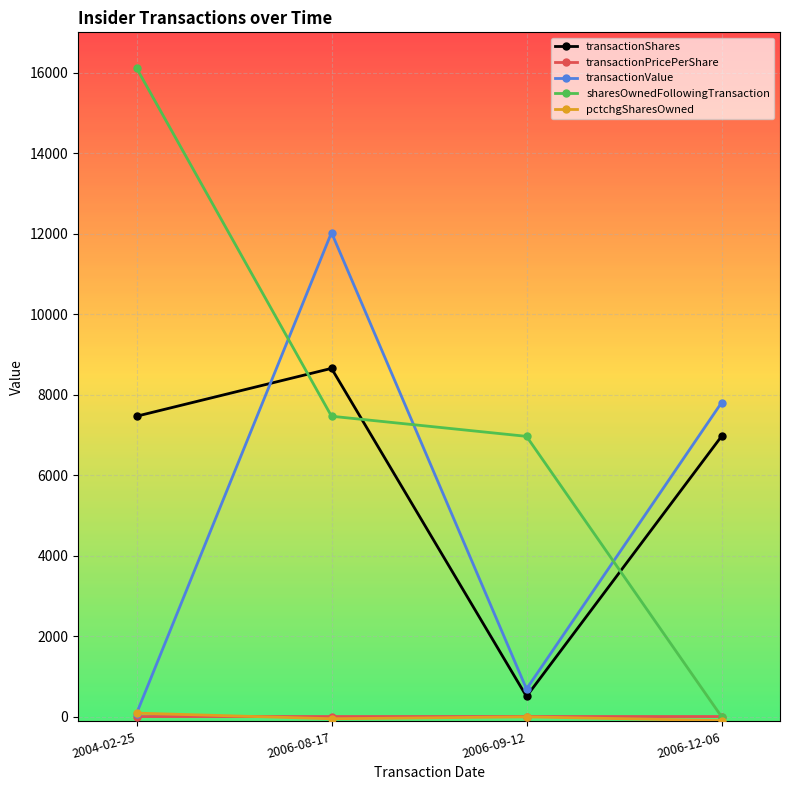

How many distinct data groups are displayed?

5